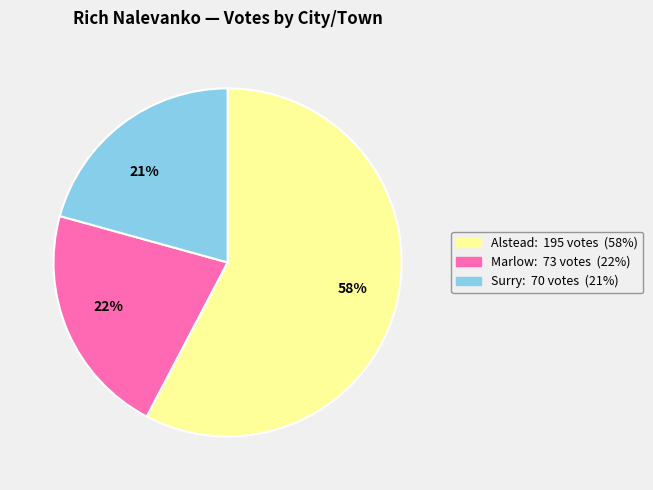

Combined, do 22% and 58% account for over 50%?

Yes